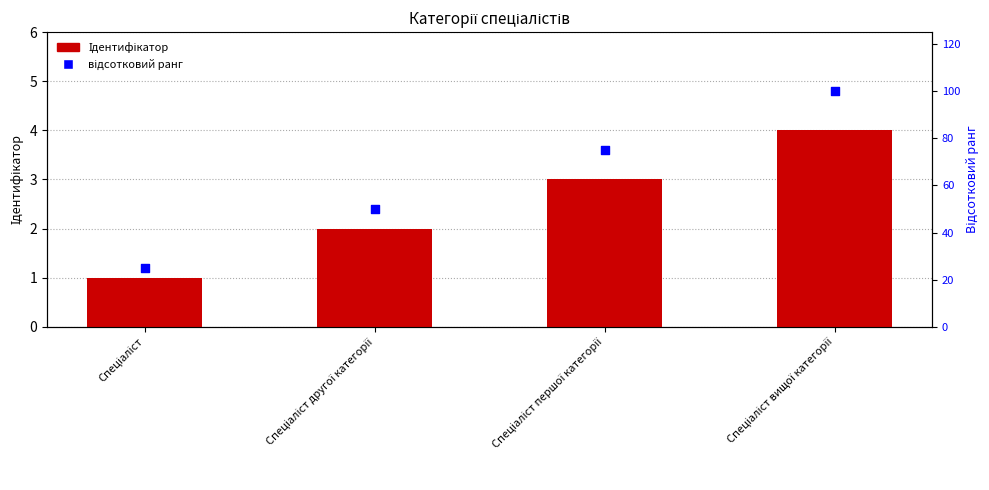

At which category is the sum across all series the highest?

Спеціаліст вищої категорії